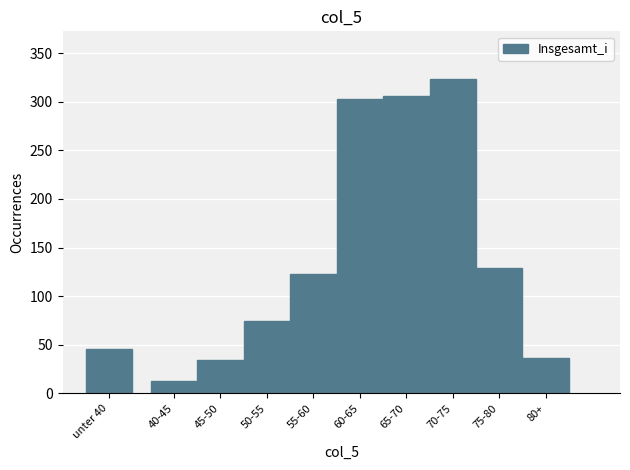

Reading left to right, transcribe all the data shown in this chart.

46	13	34	74	123	303	306	324	129	36